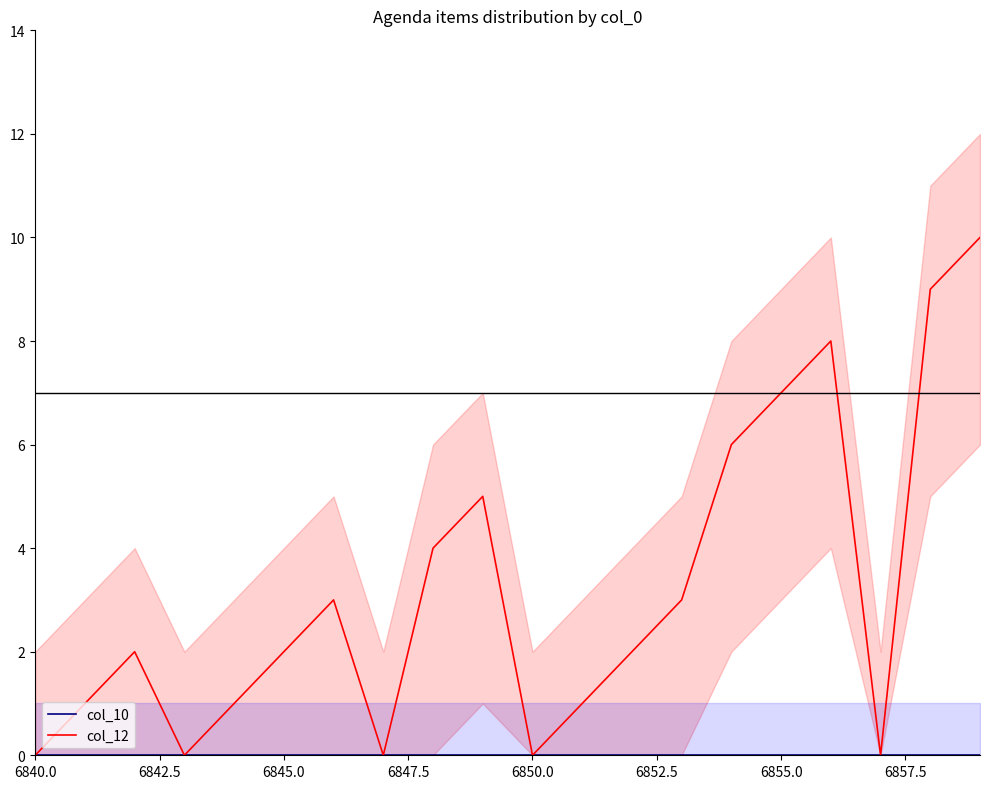

What is the maximum value for col_12?

10